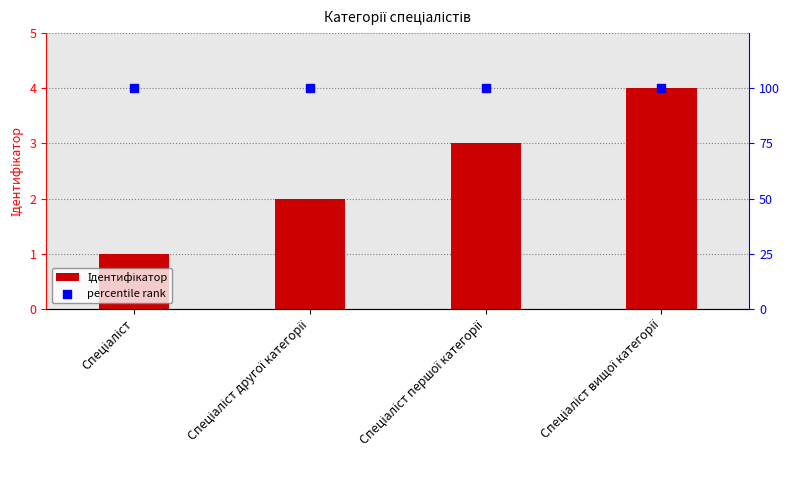

Which series contains the lowest Y value?

Ідентифікатор